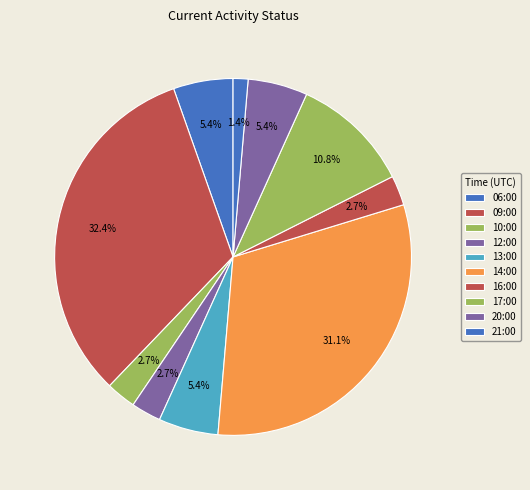

To the nearest percent, what percentage of the pie is 16:00?

3%